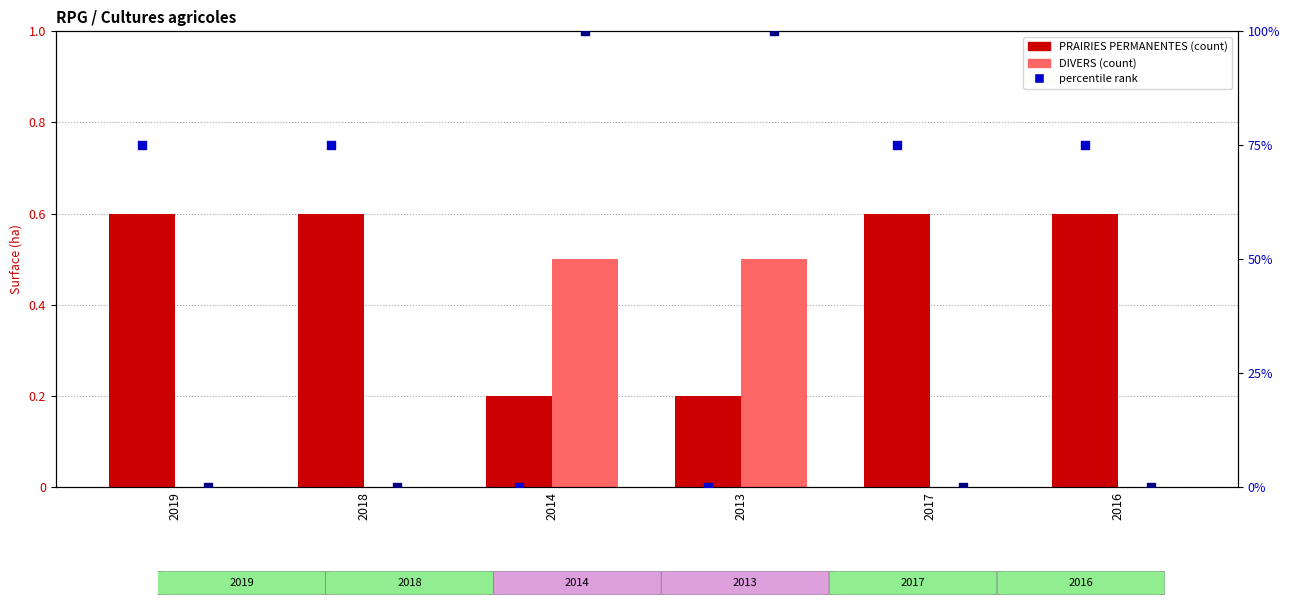

Which series reaches the maximum Y coordinate?

percentile rank (DIVERS)